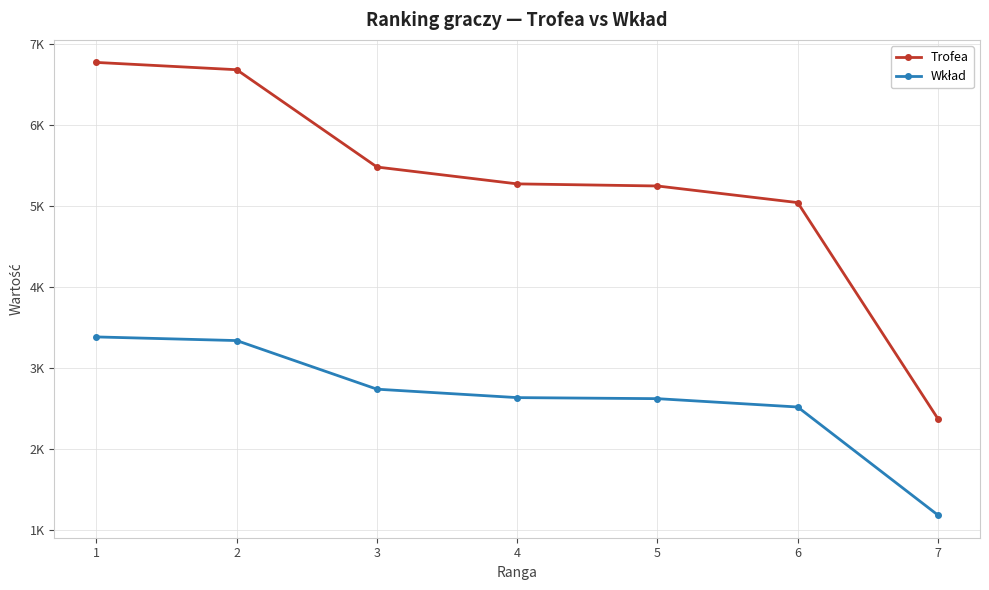

Reading left to right, extract all data points from this chart.

Trofea: 6775	6685	5484	5276	5250	5045	2377
Wkład: 3387	3342	2742	2638	2625	2522	1188